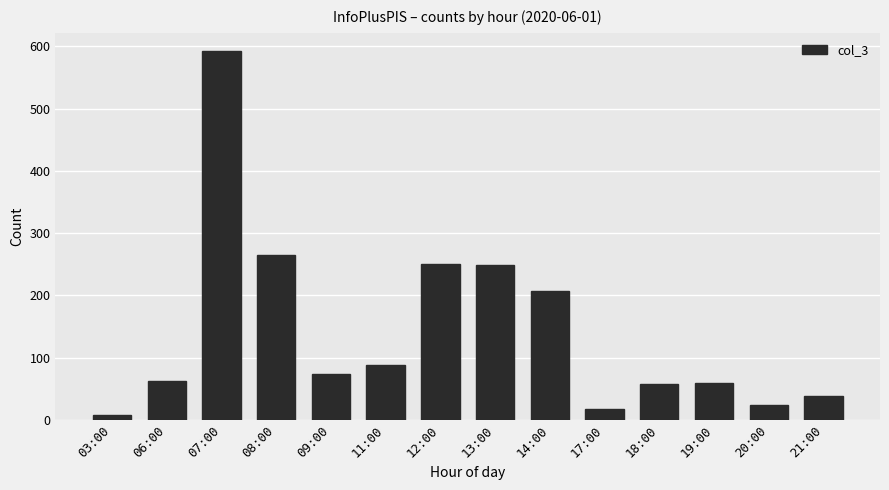

How many data points are less than 74?

7